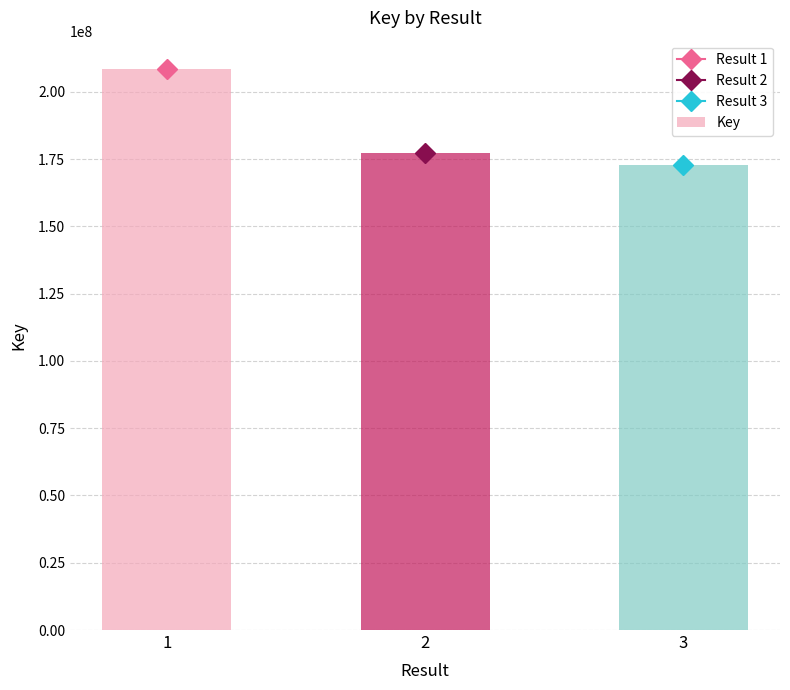

True or false: the data shows 119820847 at 1.

False